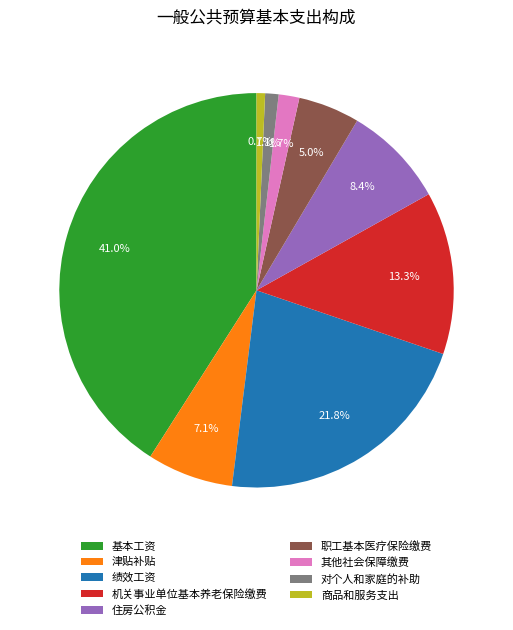

How many slices are in this pie chart?

9